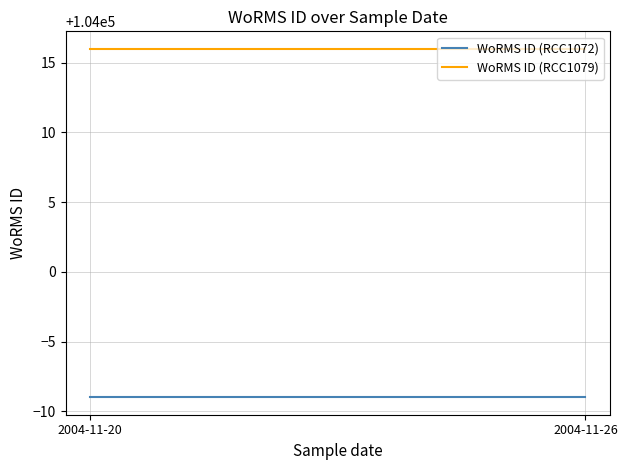

How many data points does each series have?

3